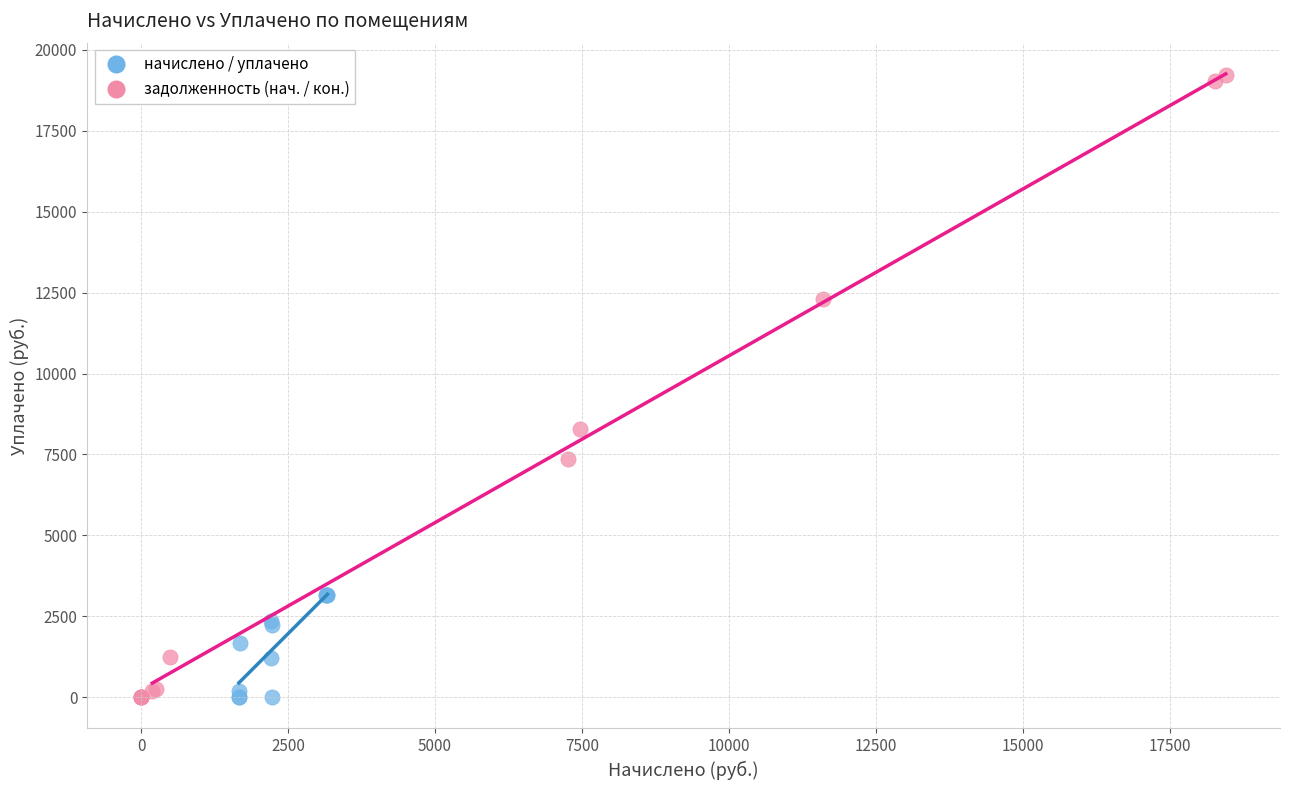

What are all the series names shown in the legend?

начислено / уплачено, задолженность (нач. / кон.)